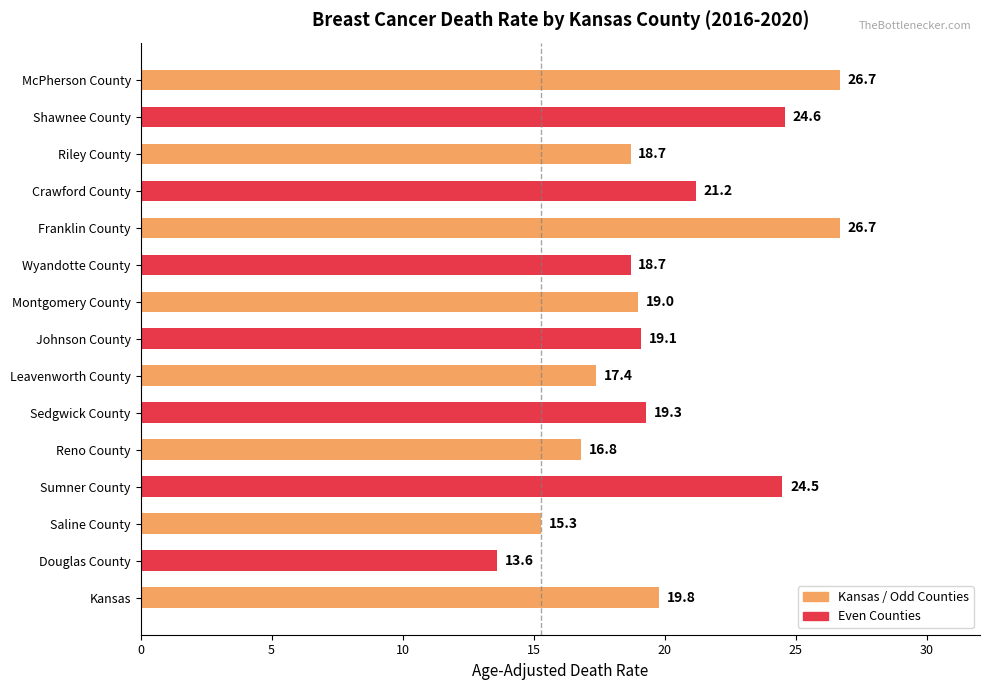

Are the bars horizontal?

Yes